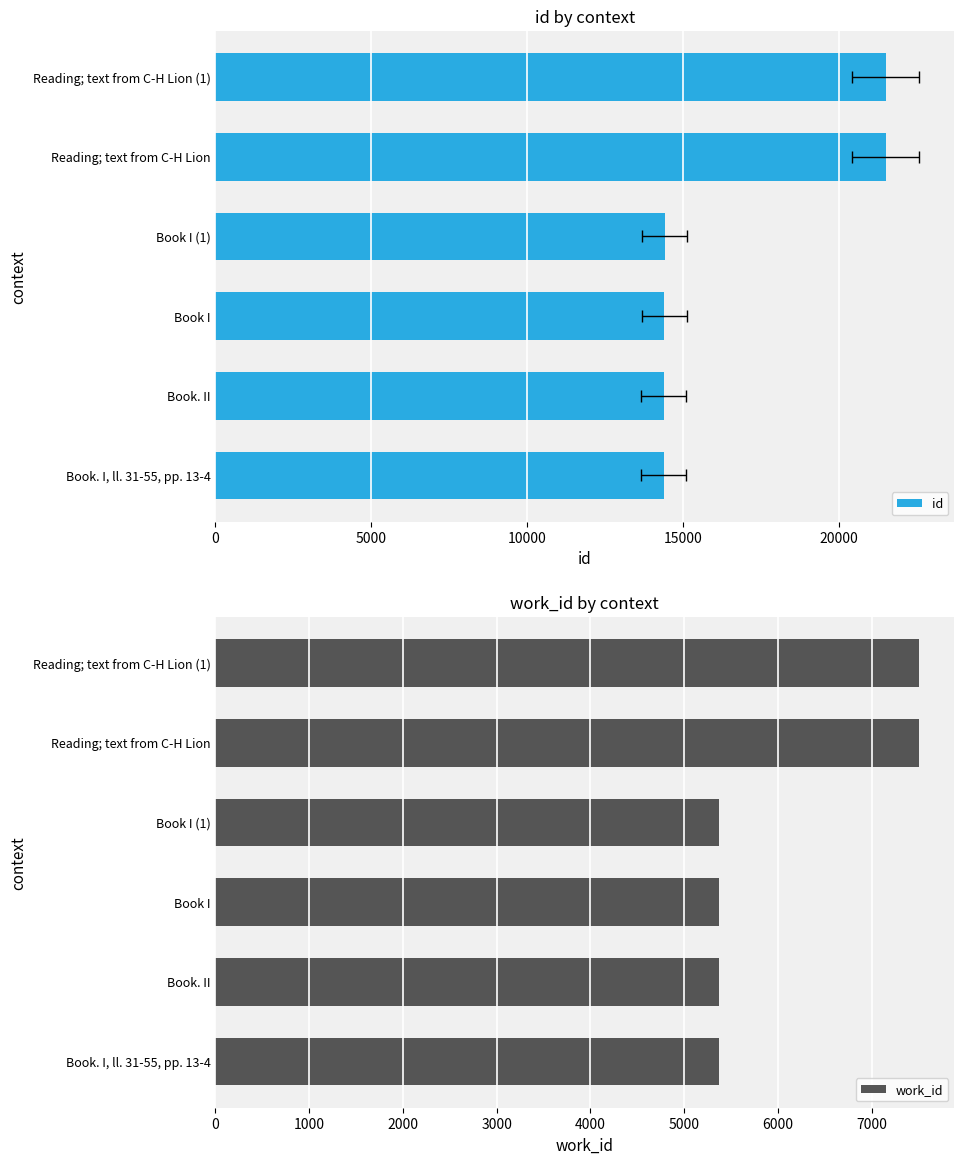

What is the sum of the work_id values at Reading; text from C-H Lion and Book I (1)?

12871